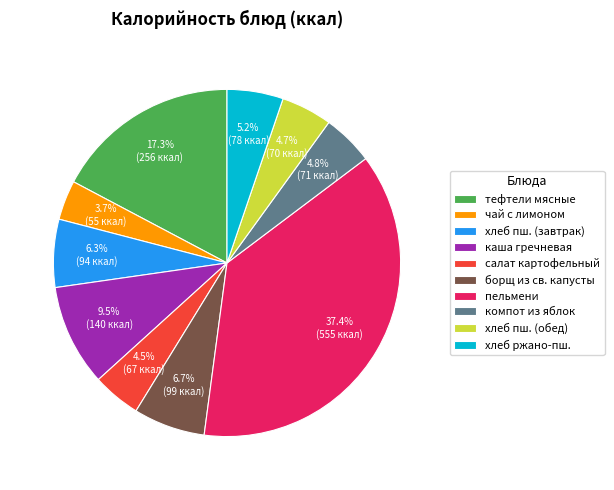

What portion of the pie excludes компот из яблок?

95.2%